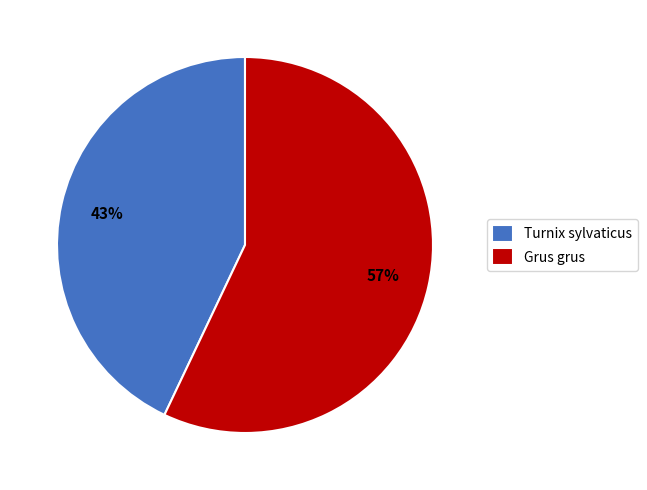

Rank the categories by value from lowest to highest.

Turnix sylvaticus, Grus grus